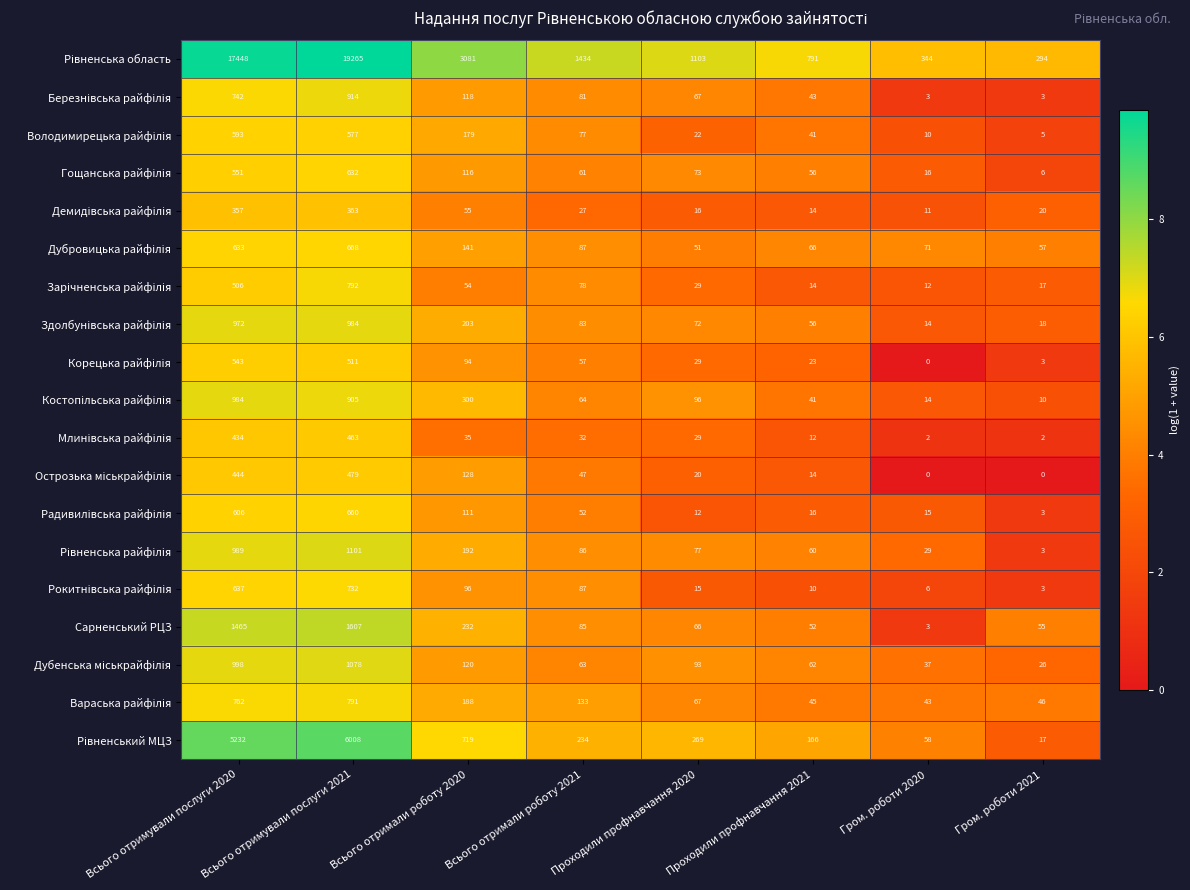

What is the total value across all series at Проходили профнавчання 2020?

2206